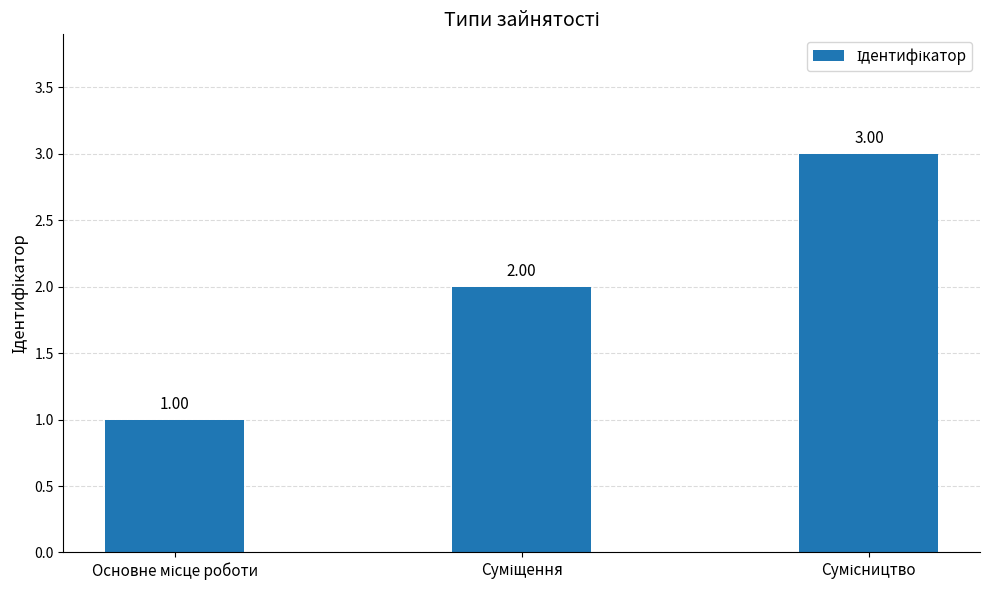

How many data points are less than 2?

1